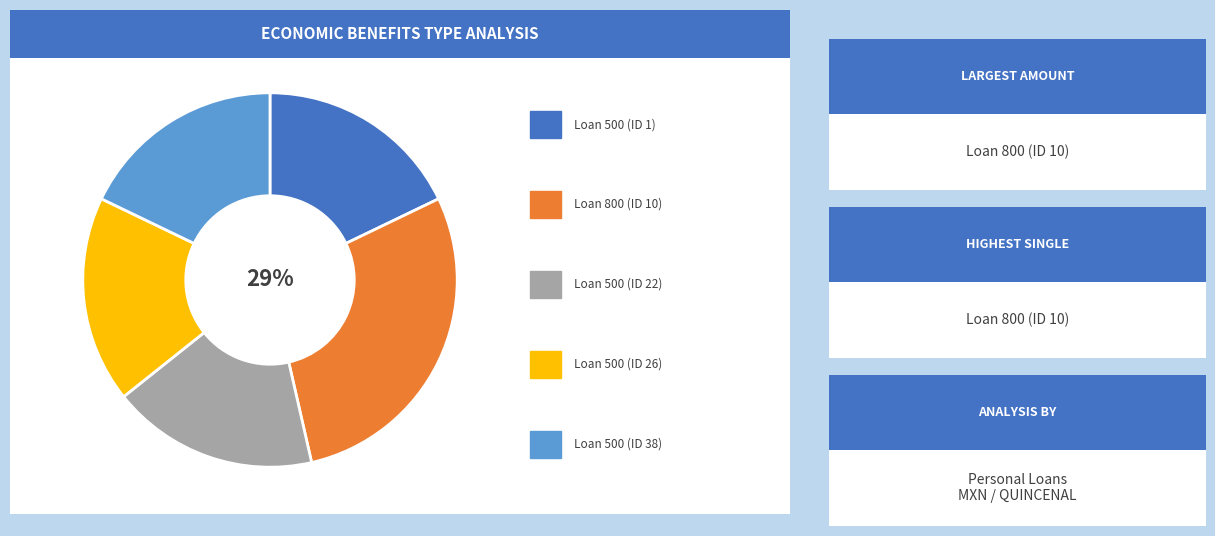

To the nearest percent, what is the difference between the largest and smallest slice percentages?

11%